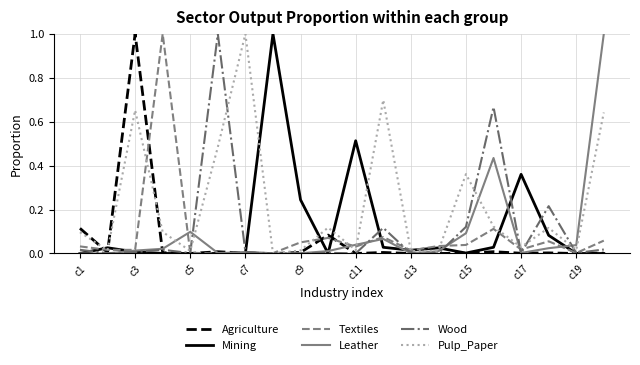

What are all the series names shown in the legend?

Agriculture, Mining, Textiles, Leather, Wood, Pulp_Paper